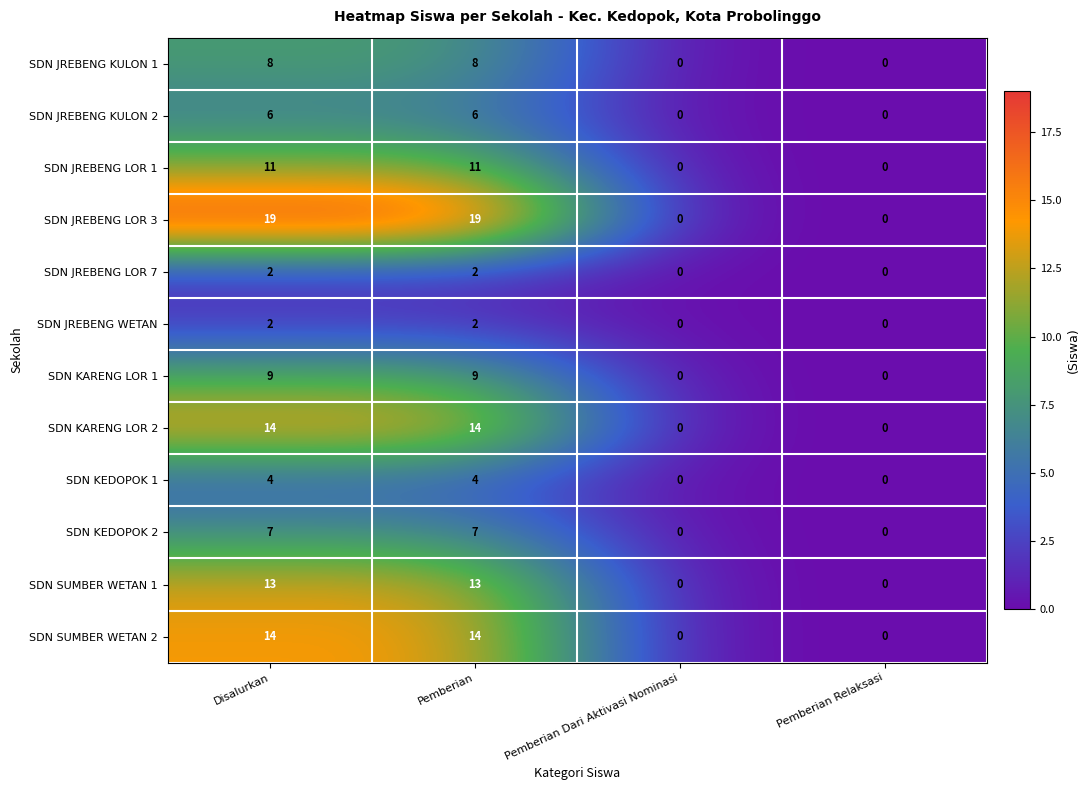

Is the value of SDN JREBENG KULON 2 at Pemberian Dari Aktivasi Nominasi greater than the value of SDN JREBENG LOR 3 at Disalurkan?

No